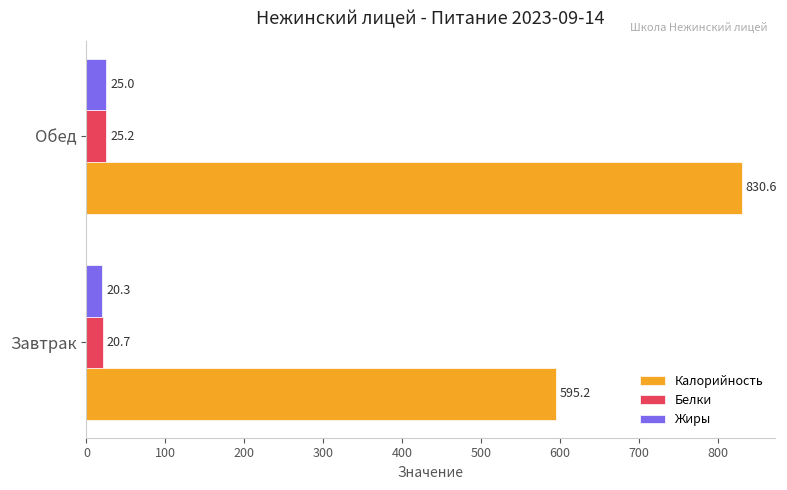

What is the difference between the maximum and minimum values in the Калорийность series?

235.4